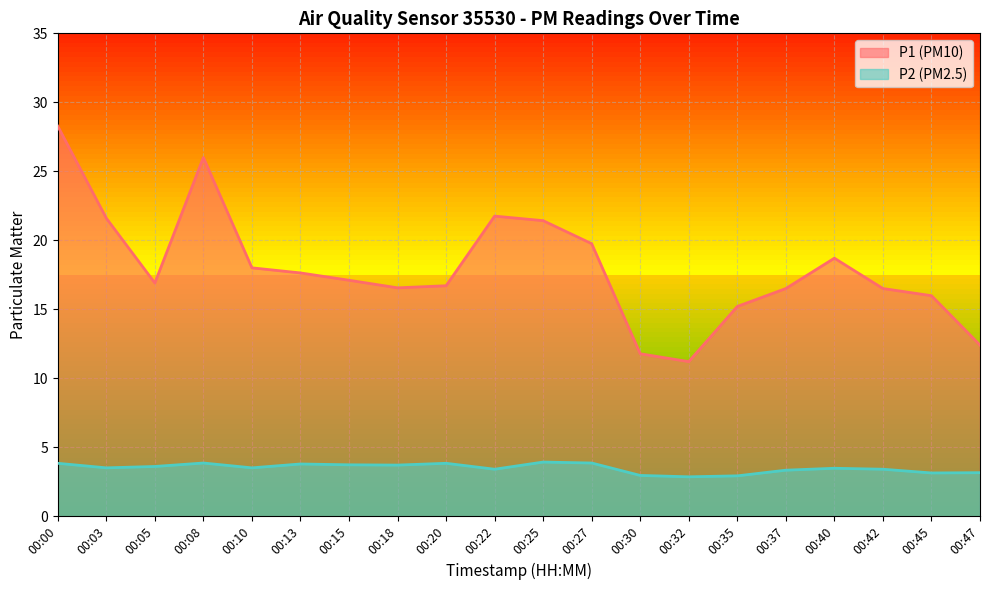

Between 00:20 and 00:37, which series saw the biggest shift?

P2 (PM2.5)